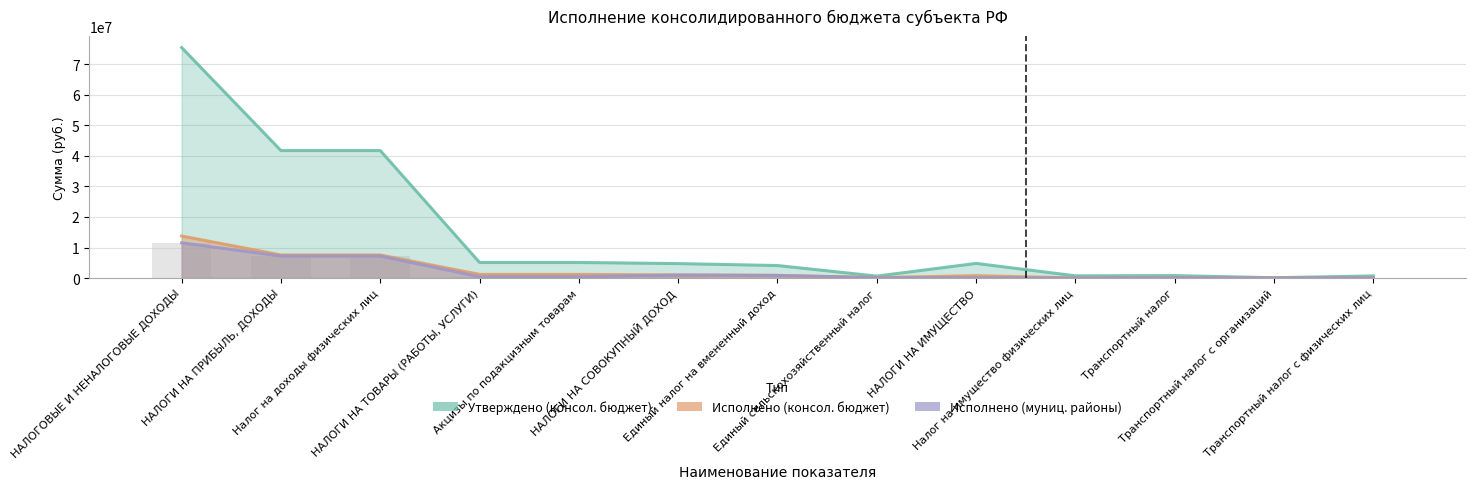

List the labels in order of Исполнено (муниц. районы) value, smallest first.

Налог на имущество физических лиц, Транспортный налог с организаций, Транспортный налог с физических лиц, НАЛОГИ НА ИМУЩЕСТВО, Транспортный налог, Единый сельскохозяйственный налог, НАЛОГИ НА ТОВАРЫ (РАБОТЫ, УСЛУГИ), Акцизы по подакцизным товарам, Единый налог на вмененный доход, НАЛОГИ НА СОВОКУПНЫЙ ДОХОД, НАЛОГИ НА ПРИБЫЛЬ, ДОХОДЫ, Налог на доходы физических лиц, НАЛОГОВЫЕ И НЕНАЛОГОВЫЕ ДОХОДЫ